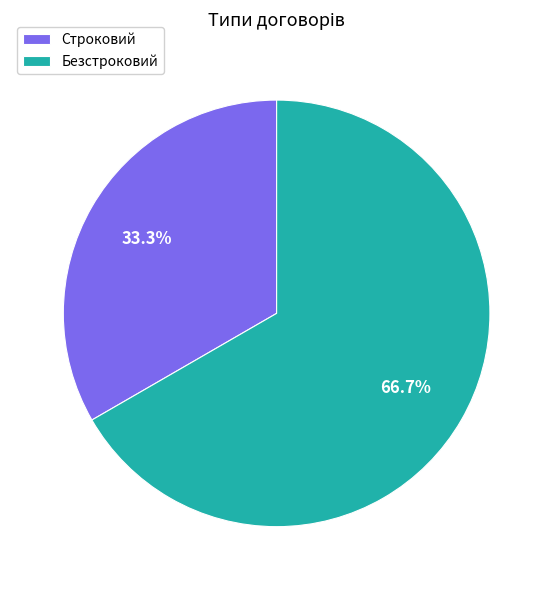

What percentage do Строковий and Безстроковий together represent?

100.0%